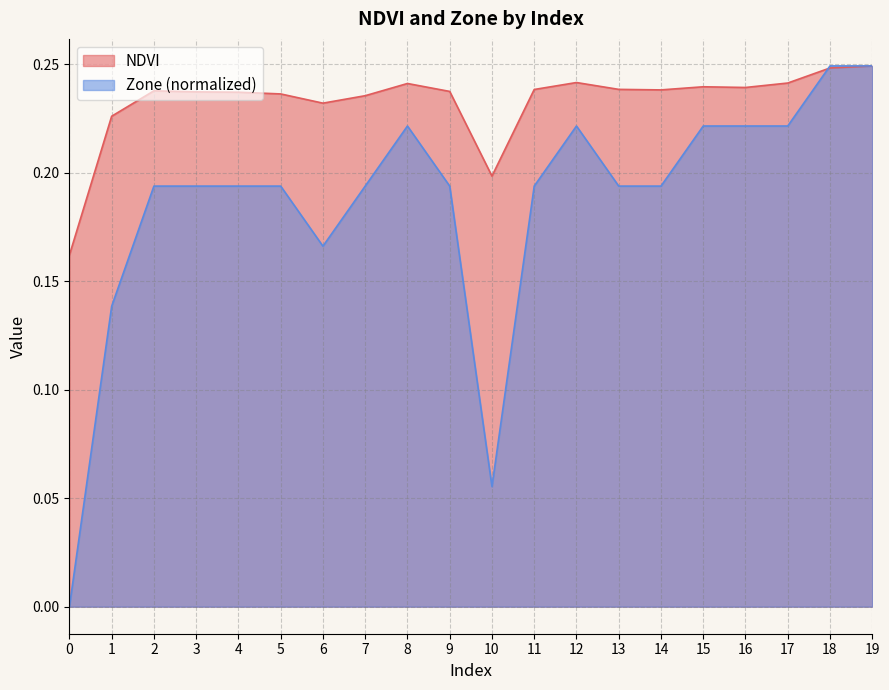

What are all the series names shown in the legend?

NDVI, Zone (normalized)